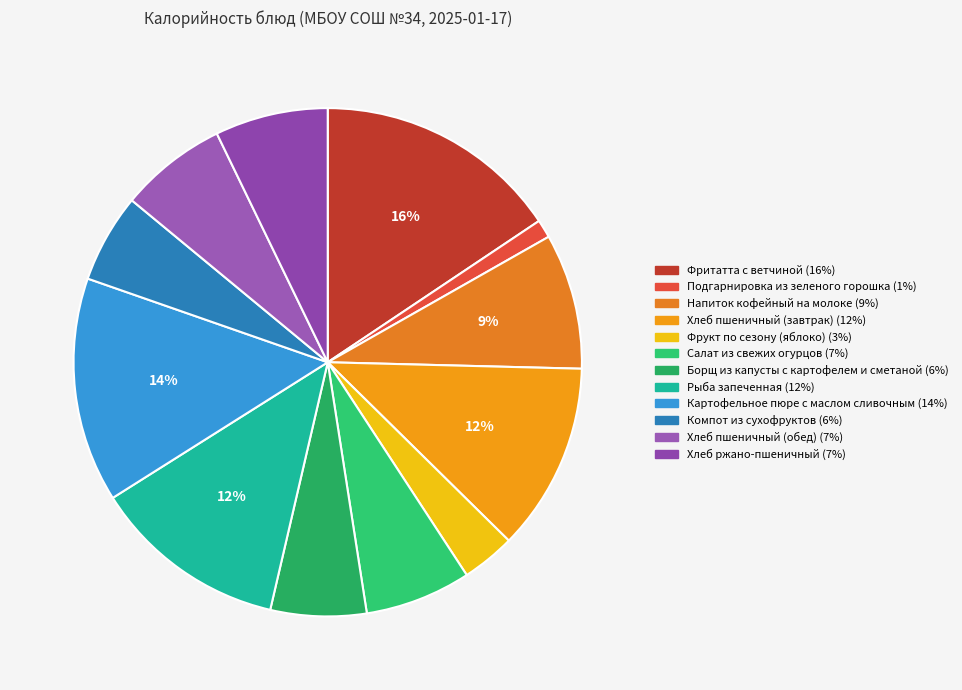

How many slices are in this pie chart?

12